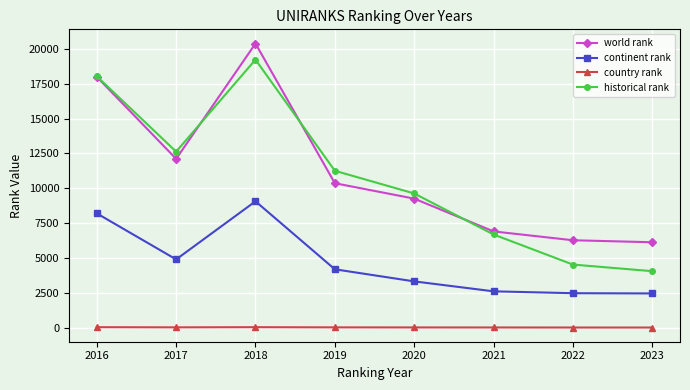

What is the average value of the historical rank series?

10757.1